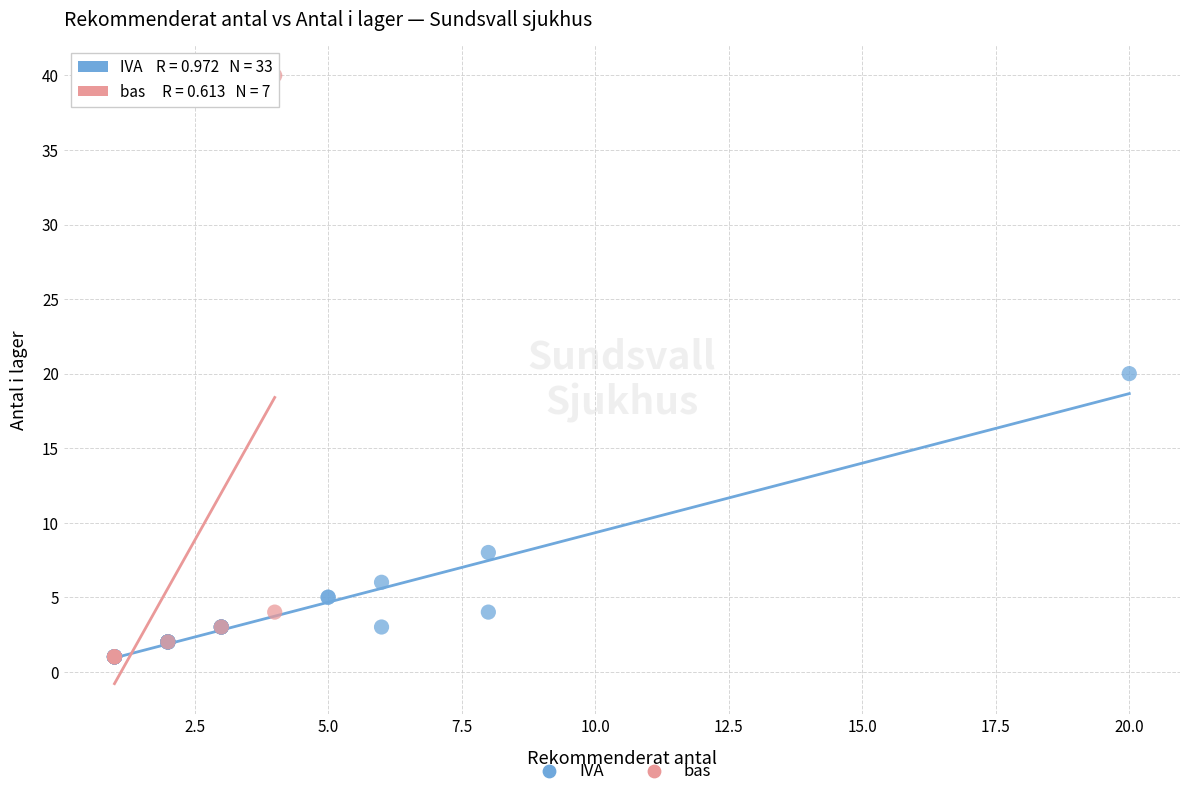

Which series reaches the maximum Y coordinate?

bas